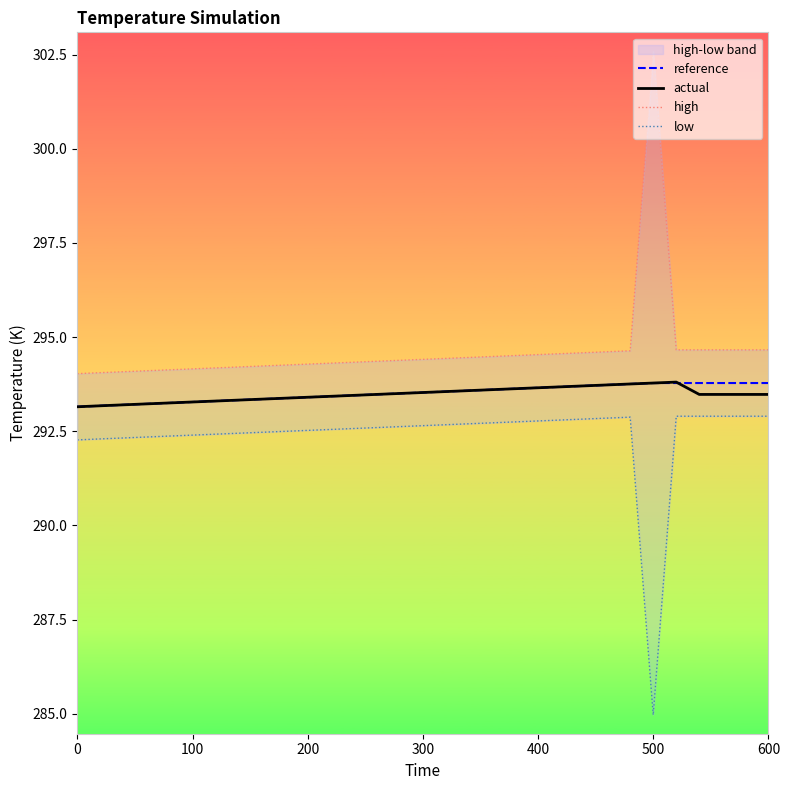

What is the maximum value for actual?

293.8